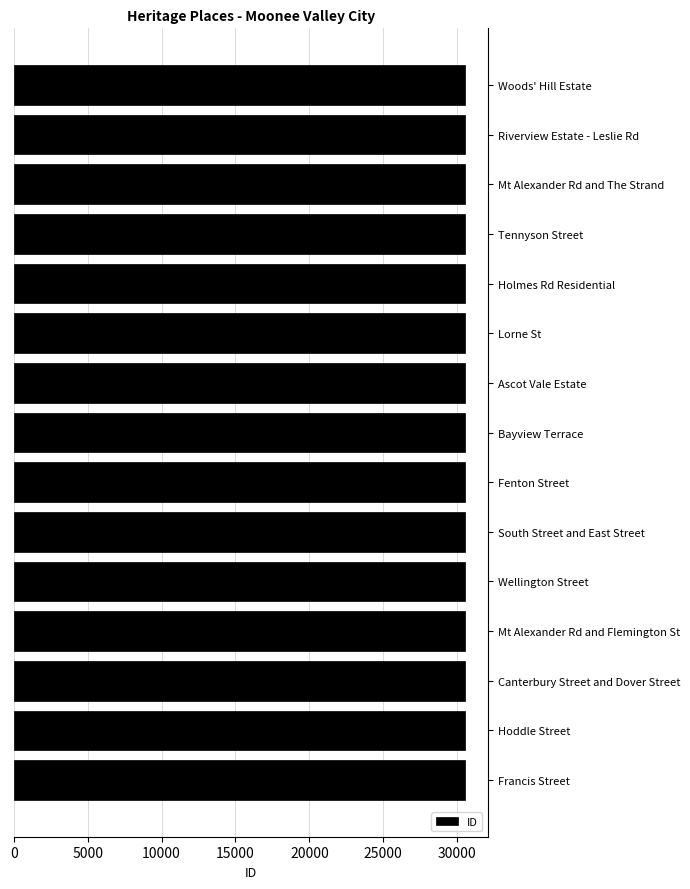

The value at Bayview Terrace is 30534. True or false?

True